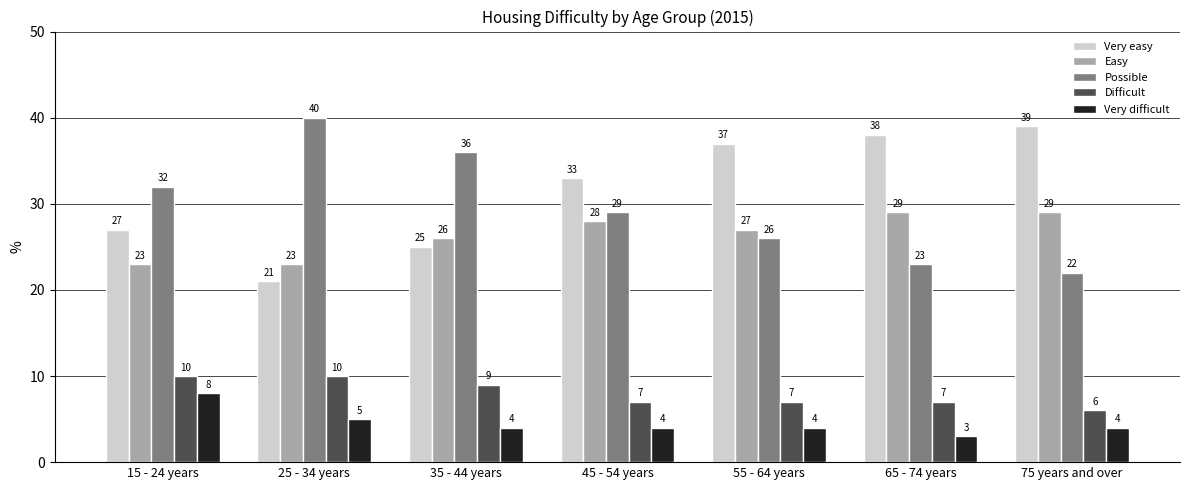

What position from the right is 15 - 24 years?

7